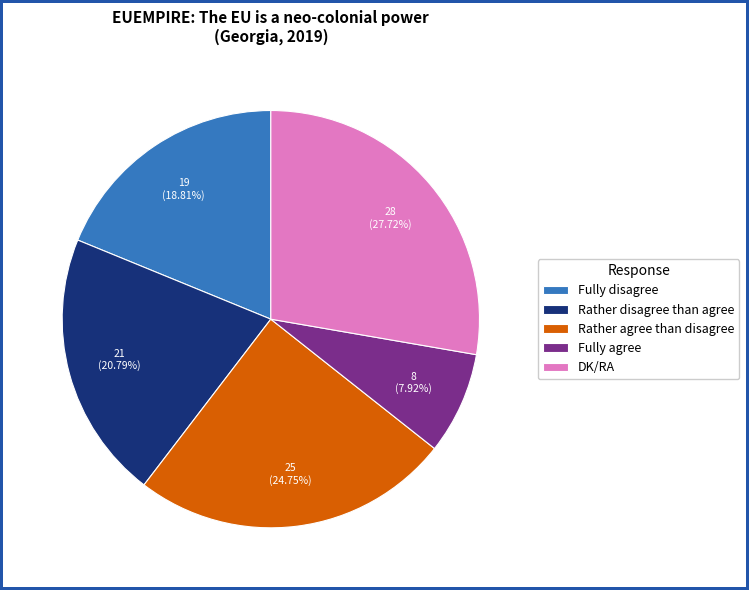

How much of the chart is everything except Fully agree?

92.1%